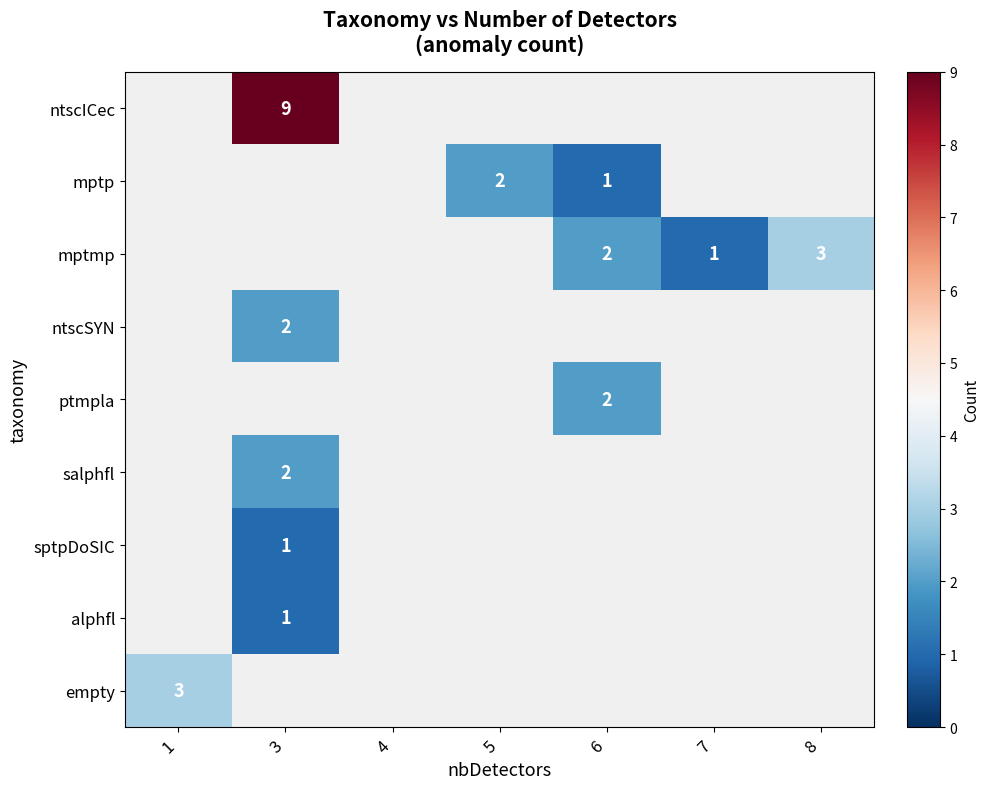

What is the minimum value shown in the chart?

1.0